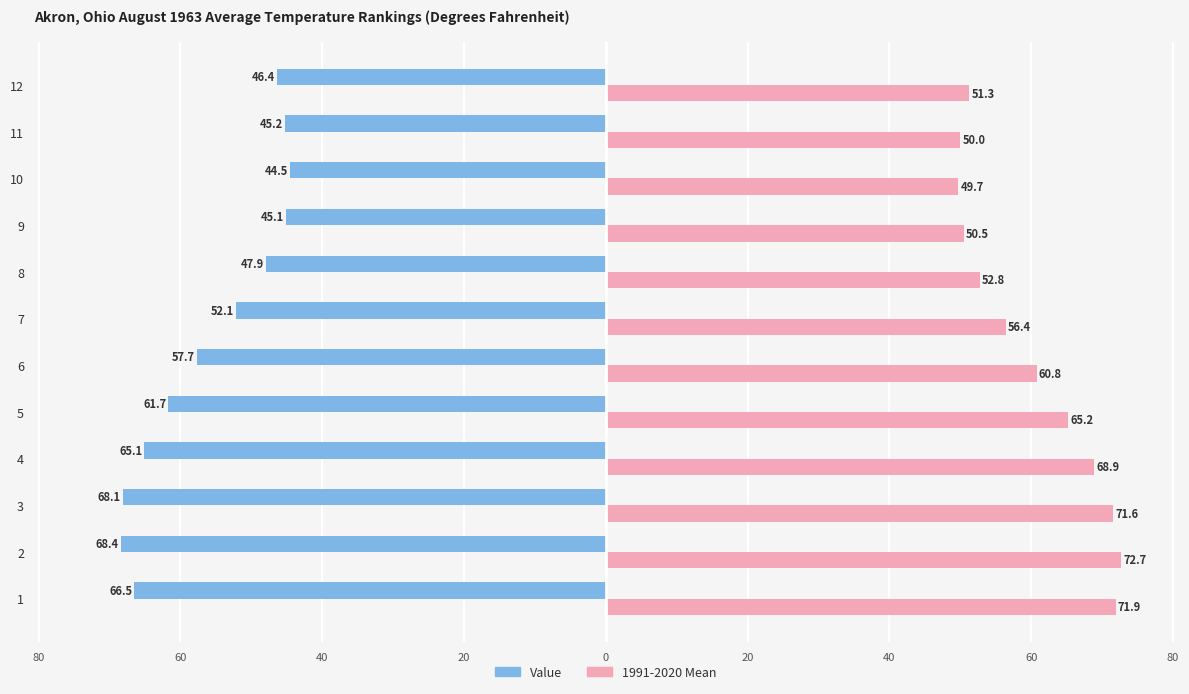

What is the lowest value of the Value series?

-68.4